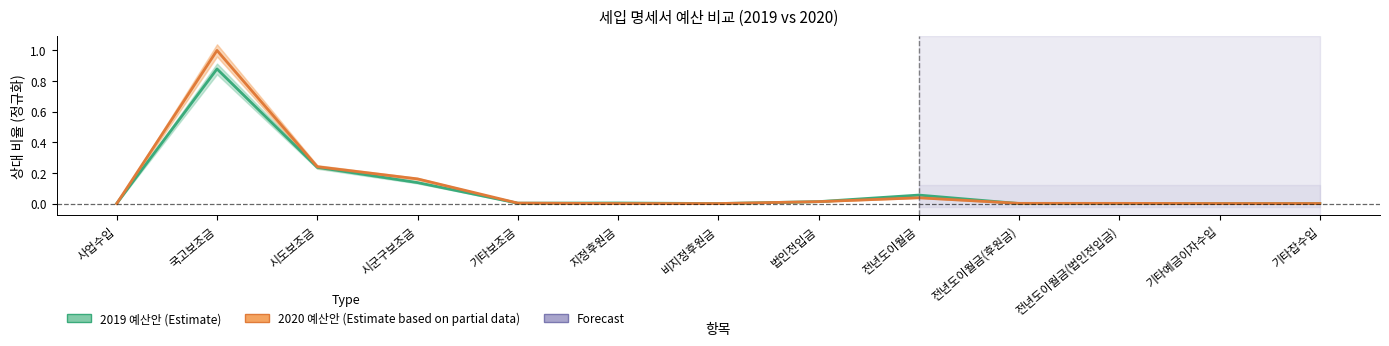

List the series in order of their overall mean, lowest first.

2019 예산안 중심선, 2020 예산안 중심선